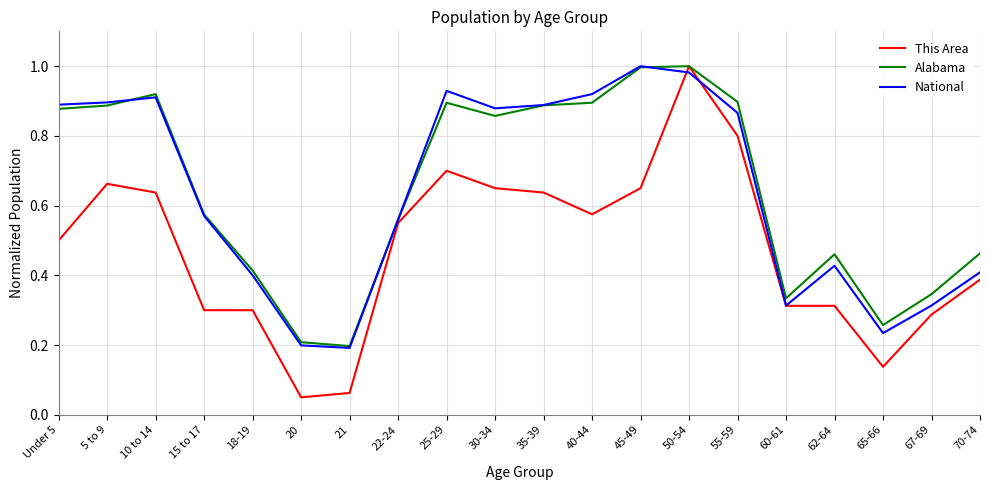

What position from the left is 65-66?

18